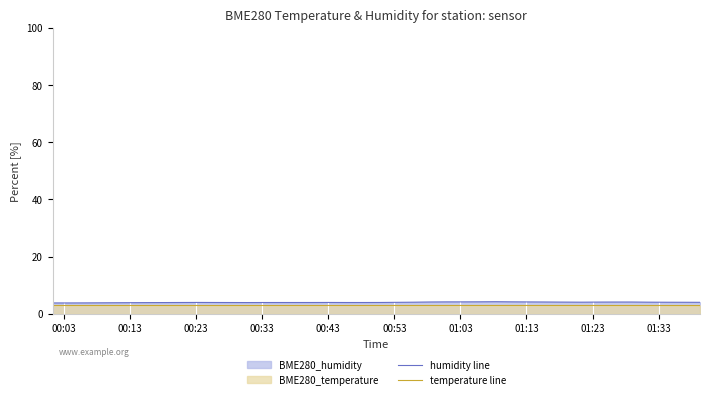

Which series has the largest range (max minus min)?

humidity line